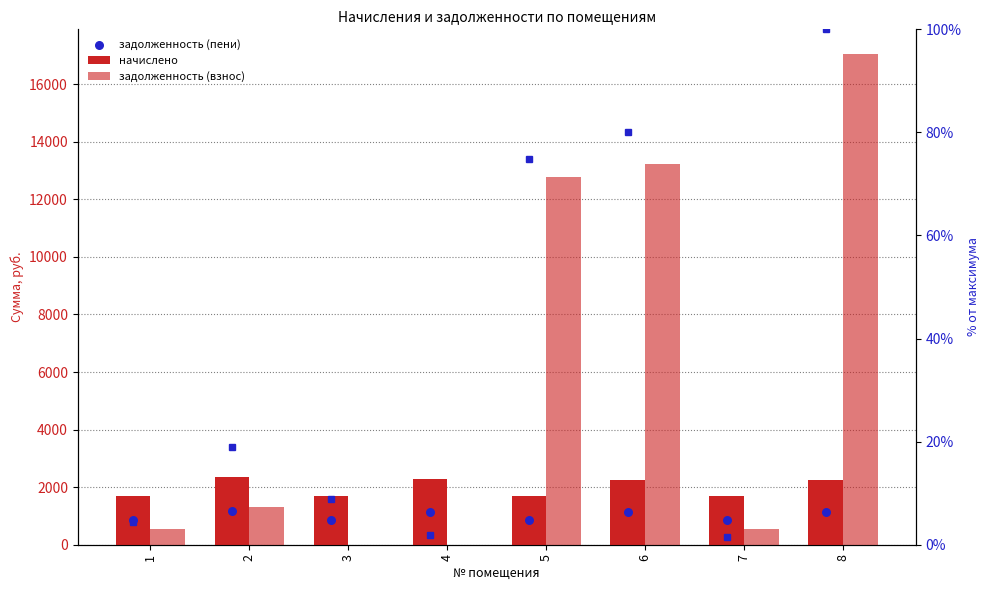

Is the value of задолженность (пени) at 7 greater than the value of задолженность (взнос) at 5?

No